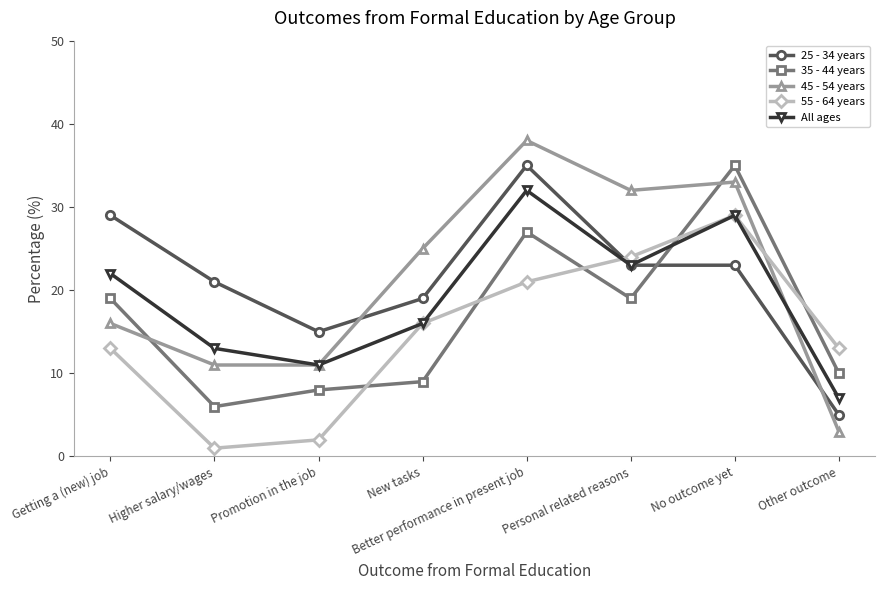

Count the number of data series in this chart.

5